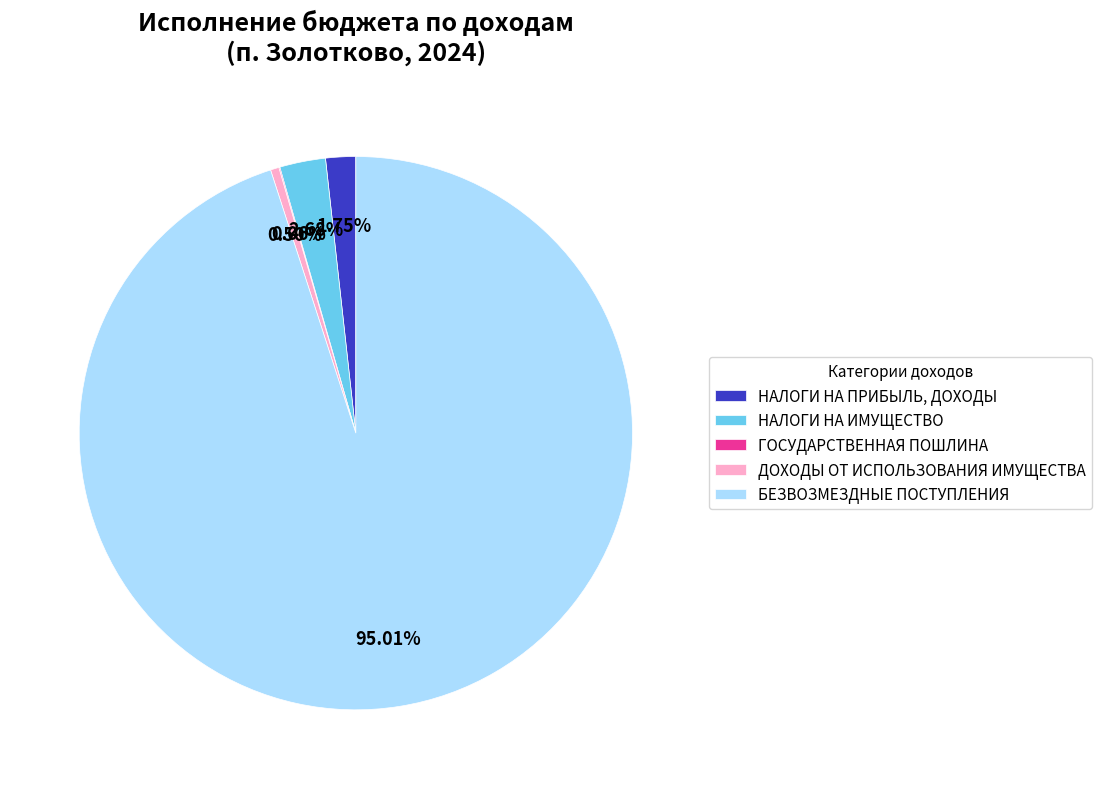

Which category has the biggest portion of the pie?

БЕЗВОЗМЕЗДНЫЕ ПОСТУПЛЕНИЯ